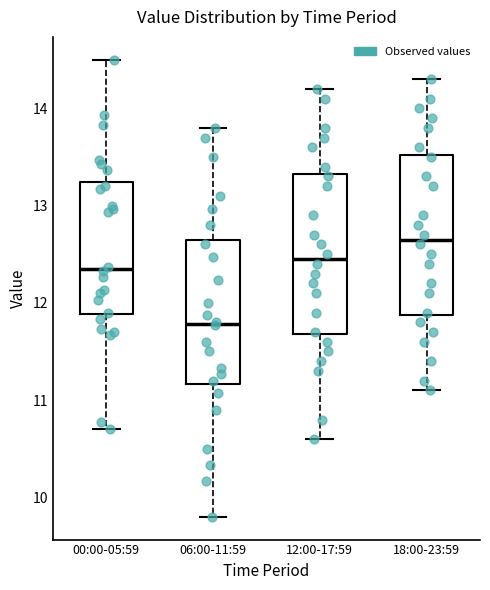

Reading left to right, transcribe this box plot: for each box, give where its median line is, the range the box spans, and where its two whiskers end, as read against the y-axis. The values are not printed on the chart, so give them approximately, as read against the axis.

00:00-05:59: median 12.4, box 11.9 to 13.2, whiskers 10.7 to 14.5
06:00-11:59: median 11.8, box 11.2 to 12.7, whiskers 9.8 to 13.8
12:00-17:59: median 12.5, box 11.7 to 13.3, whiskers 10.6 to 14.2
18:00-23:59: median 12.7, box 11.9 to 13.5, whiskers 11.1 to 14.3